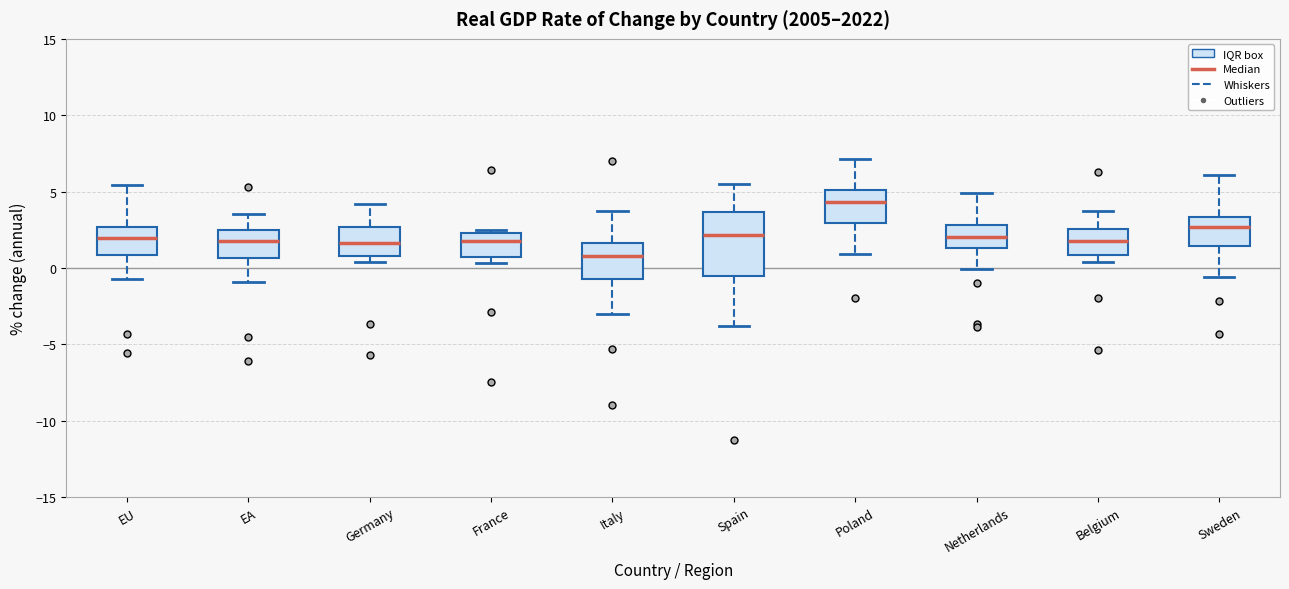

Which box's median line is the highest?

Poland